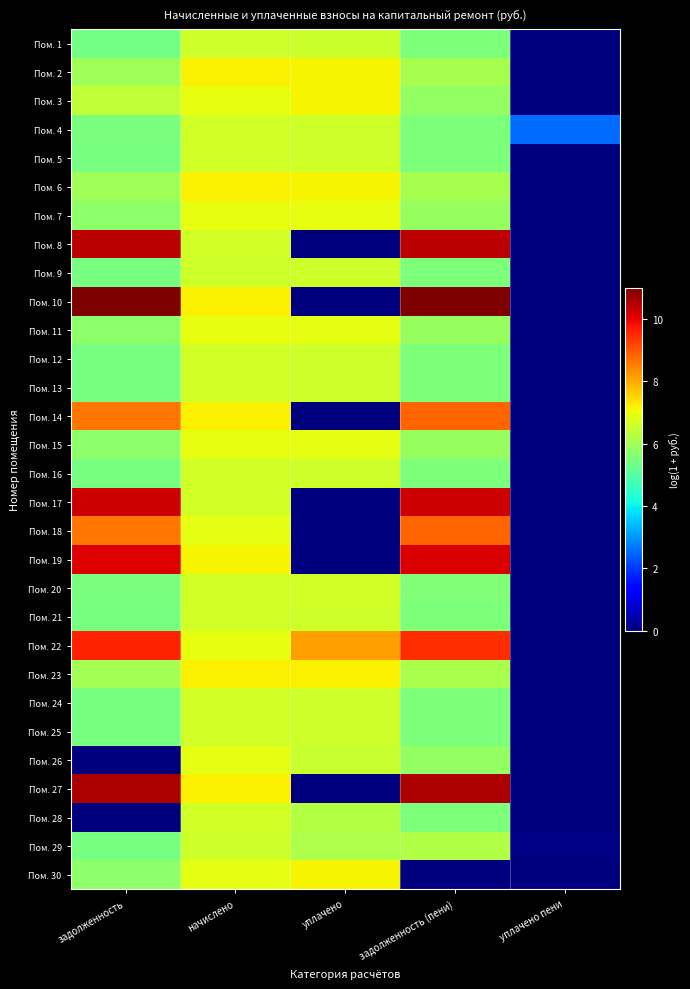

Reading left to right, list all the values displayed in this chart.

Пом. 1: задолженность=5.4	начислено=6.6	уплачено=6.6	задолженность (пени)=5.5	уплачено пени=0.0
Пом. 2: задолженность=6.0	начислено=7.2	уплачено=7.2	задолженность (пени)=6.1	уплачено пени=0.0
Пом. 3: задолженность=6.4	начислено=6.9	уплачено=7.2	задолженность (пени)=5.8	уплачено пени=0.0
Пом. 4: задолженность=5.5	начислено=6.6	уплачено=6.6	задолженность (пени)=5.5	уплачено пени=2.6
Пом. 5: задолженность=5.4	начислено=6.6	уплачено=6.6	задолженность (пени)=5.5	уплачено пени=0.0
Пом. 6: задолженность=6.0	начислено=7.2	уплачено=7.2	задолженность (пени)=6.1	уплачено пени=0.0
Пом. 7: задолженность=5.8	начислено=7.0	уплачено=6.9	задолженность (пени)=5.9	уплачено пени=0.0
Пом. 8: задолженность=10.4	начислено=6.6	уплачено=0.0	задолженность (пени)=10.4	уплачено пени=0.0
Пом. 9: задолженность=5.4	начислено=6.6	уплачено=6.6	задолженность (пени)=5.5	уплачено пени=0.0
Пом. 10: задолженность=11.0	начислено=7.2	уплачено=0.0	задолженность (пени)=11.0	уплачено пени=0.0
Пом. 11: задолженность=5.8	начислено=6.9	уплачено=6.9	задолженность (пени)=5.9	уплачено пени=0.0
Пом. 12: задолженность=5.4	начислено=6.6	уплачено=6.6	задолженность (пени)=5.5	уплачено пени=0.0
Пом. 13: задолженность=5.4	начислено=6.6	уплачено=6.6	задолженность (пени)=5.5	уплачено пени=0.0
Пом. 14: задолженность=8.6	начислено=7.2	уплачено=0.0	задолженность (пени)=8.8	уплачено пени=0.0
Пом. 15: задолженность=5.8	начислено=7.0	уплачено=6.9	задолженность (пени)=5.9	уплачено пени=0.0
Пом. 16: задолженность=5.4	начислено=6.6	уплачено=6.6	задолженность (пени)=5.5	уплачено пени=0.0
Пом. 17: задолженность=10.2	начислено=6.6	уплачено=0.0	задолженность (пени)=10.3	уплачено пени=0.0
Пом. 18: задолженность=8.6	начислено=6.9	уплачено=0.0	задолженность (пени)=8.8	уплачено пени=0.0
Пом. 19: задолженность=10.1	начислено=7.2	уплачено=0.0	задолженность (пени)=10.1	уплачено пени=0.0
Пом. 20: задолженность=5.5	начислено=6.7	уплачено=6.6	задолженность (пени)=5.6	уплачено пени=0.0
Пом. 21: задолженность=5.4	начислено=6.6	уплачено=6.6	задолженность (пени)=5.5	уплачено пени=0.0
Пом. 22: задолженность=9.6	начислено=6.9	уплачено=8.2	задолженность (пени)=9.5	уплачено пени=0.0
Пом. 23: задолженность=6.0	начислено=7.2	уплачено=7.2	задолженность (пени)=6.1	уплачено пени=0.0
Пом. 24: задолженность=5.4	начислено=6.6	уплачено=6.6	задолженность (пени)=5.5	уплачено пени=0.0
Пом. 25: задолженность=5.4	начислено=6.6	уплачено=6.6	задолженность (пени)=5.5	уплачено пени=0.0
Пом. 26: задолженность=0.0	начислено=6.9	уплачено=6.5	задолженность (пени)=5.8	уплачено пени=0.0
Пом. 27: задолженность=10.5	начислено=7.2	уплачено=0.0	задолженность (пени)=10.6	уплачено пени=0.0
Пом. 28: задолженность=0.0	начислено=6.6	уплачено=6.2	задолженность (пени)=5.5	уплачено пени=0.0
Пом. 29: задолженность=5.4	начислено=6.6	уплачено=6.2	задолженность (пени)=6.2	уплачено пени=0.1
Пом. 30: задолженность=5.7	начислено=6.9	уплачено=7.2	задолженность (пени)=0.0	уплачено пени=0.0